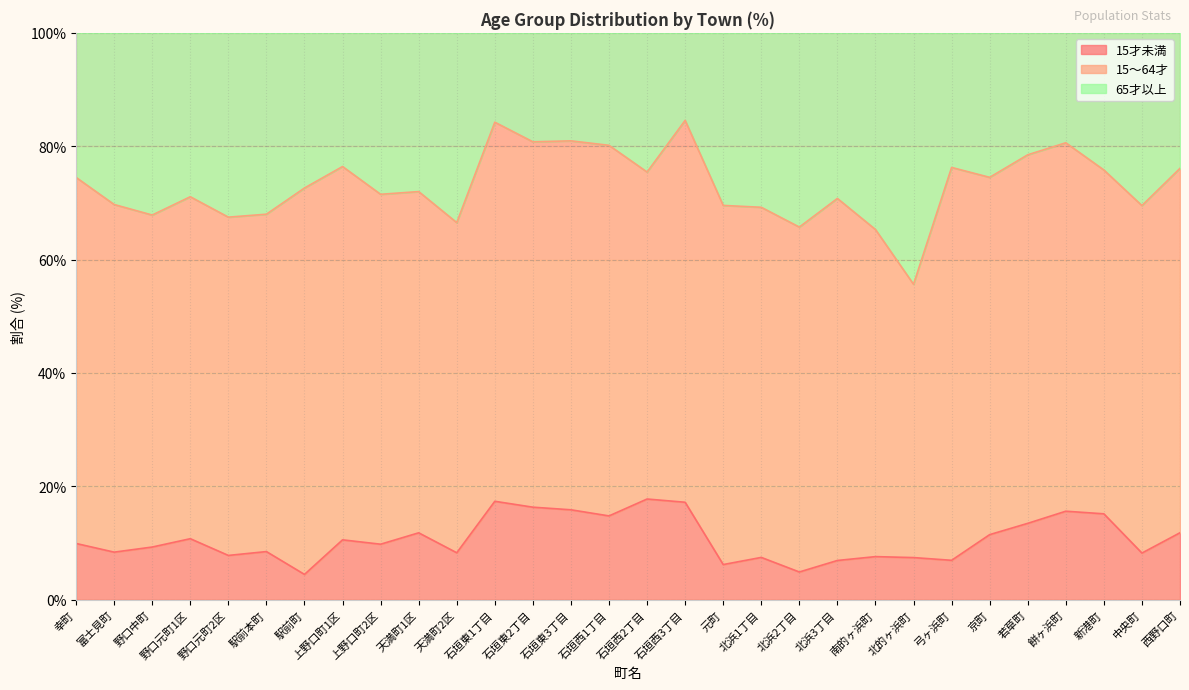

What is the lowest value of the 15才未満 series?

4.5